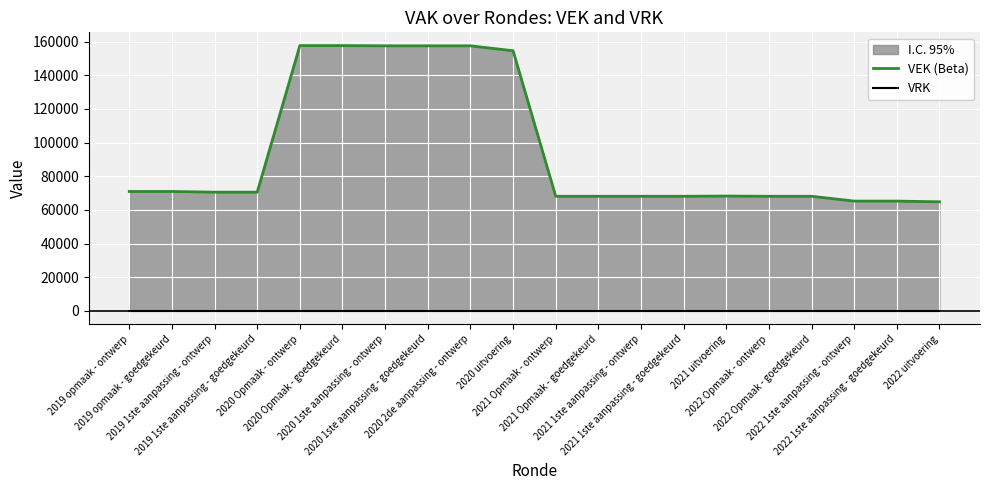

Between 2022 uitvoering and 2021 1ste aanpassing - ontwerp, which is larger?

2021 1ste aanpassing - ontwerp